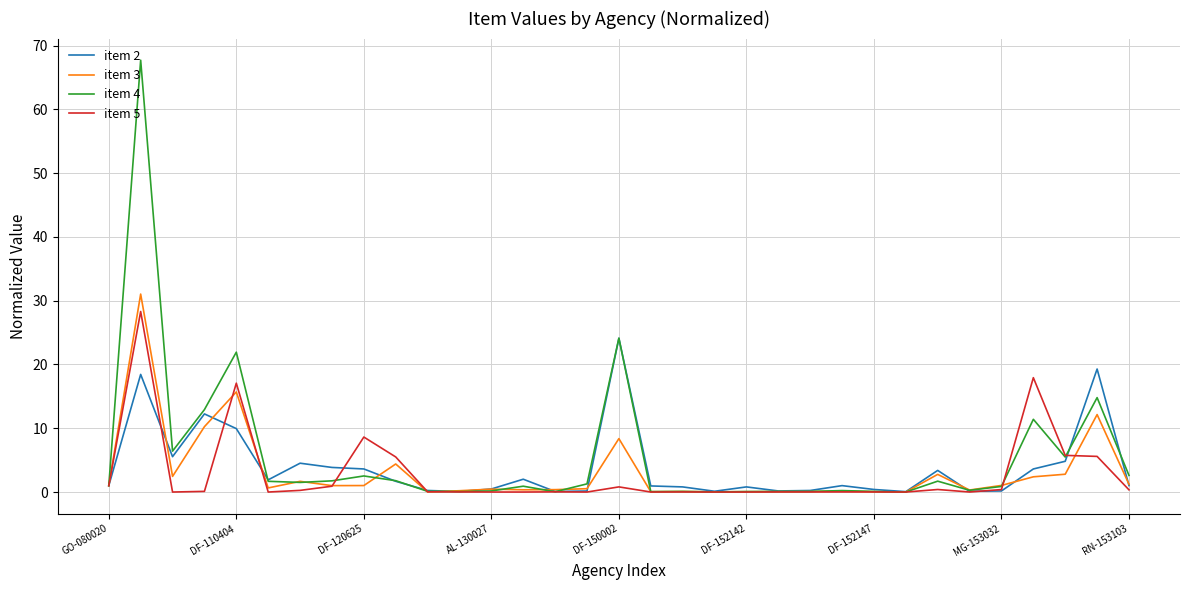

Which series has the largest range (max minus min)?

item 4